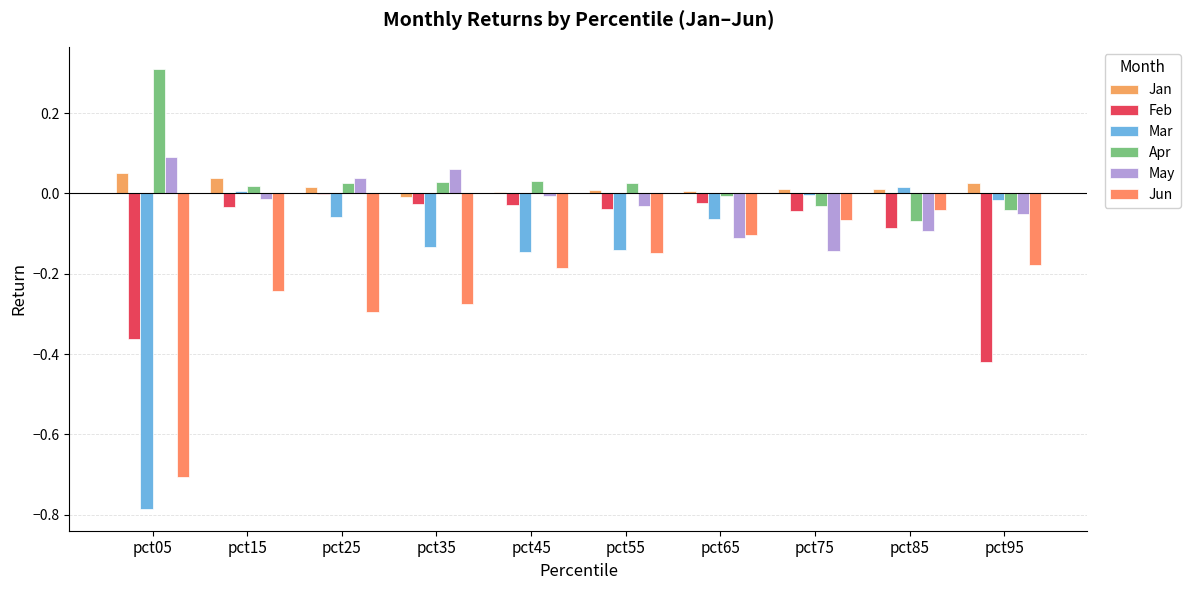

Are the bars horizontal?

No